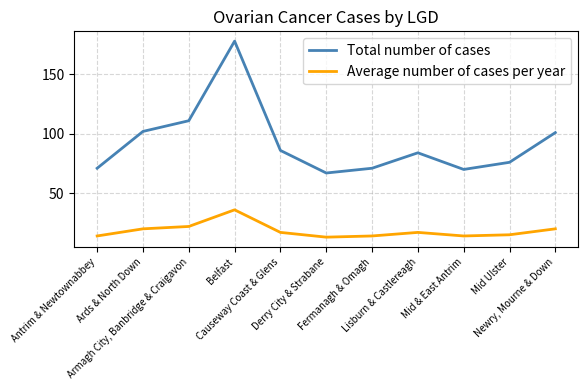

Which series has the largest total across all categories?

Total number of cases